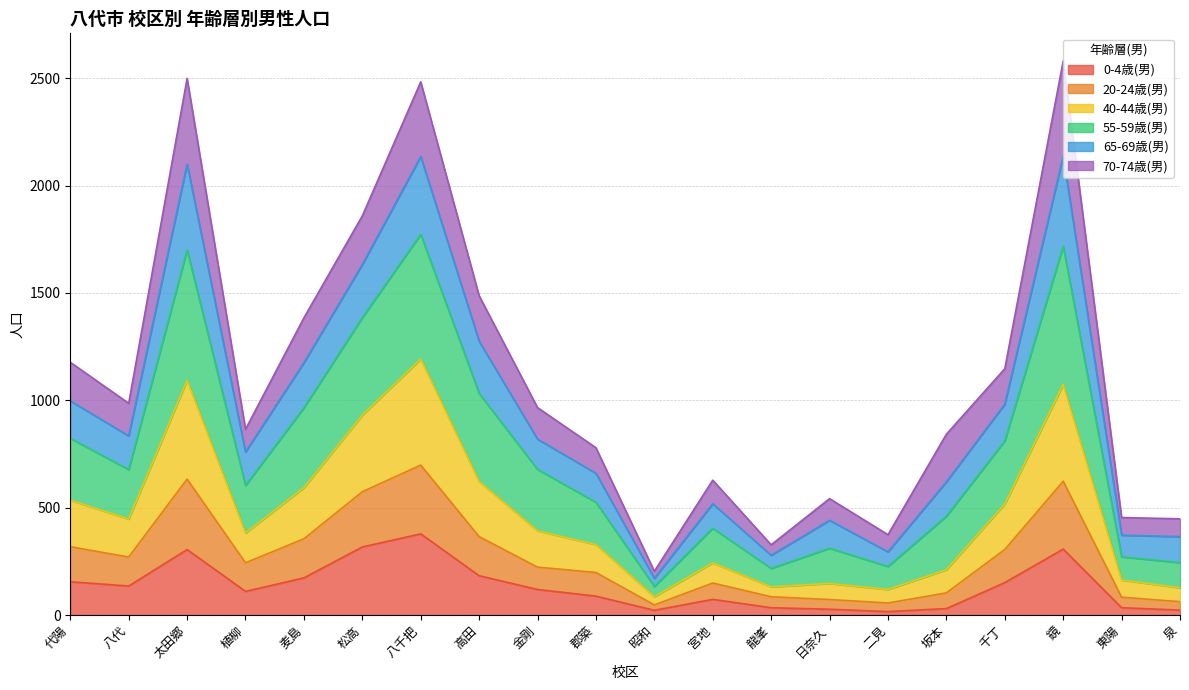

In 55-59歳(男), how many points are lower than both neighbors (excluding endpoints)?

5